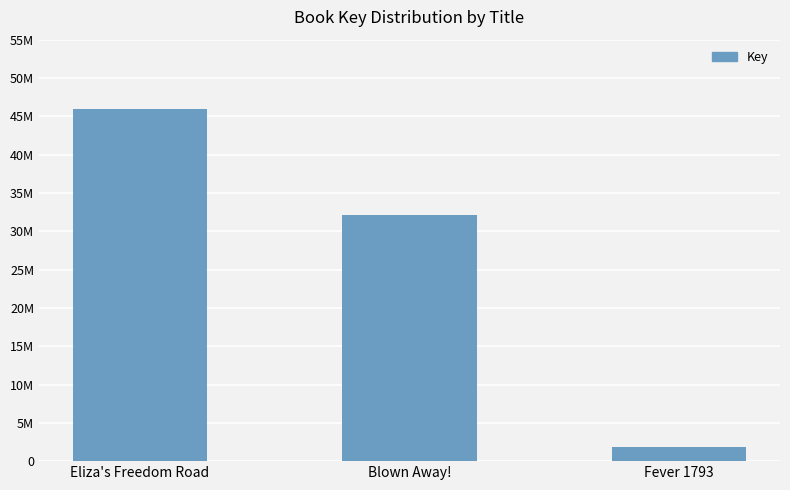

At which label does the data first exceed 32157528?

Eliza's Freedom Road